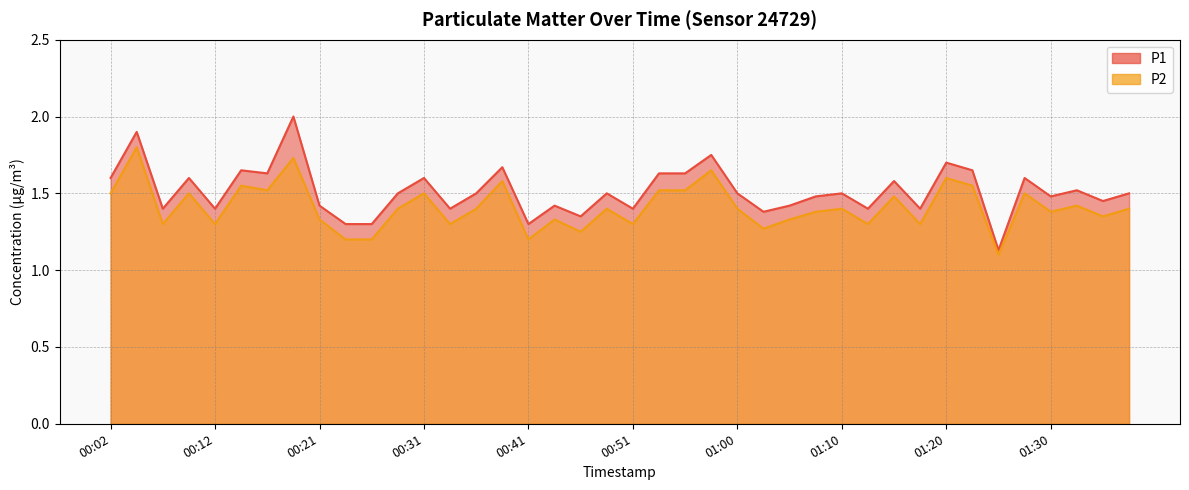

True or false: P2 and P1 cross at least once.

False